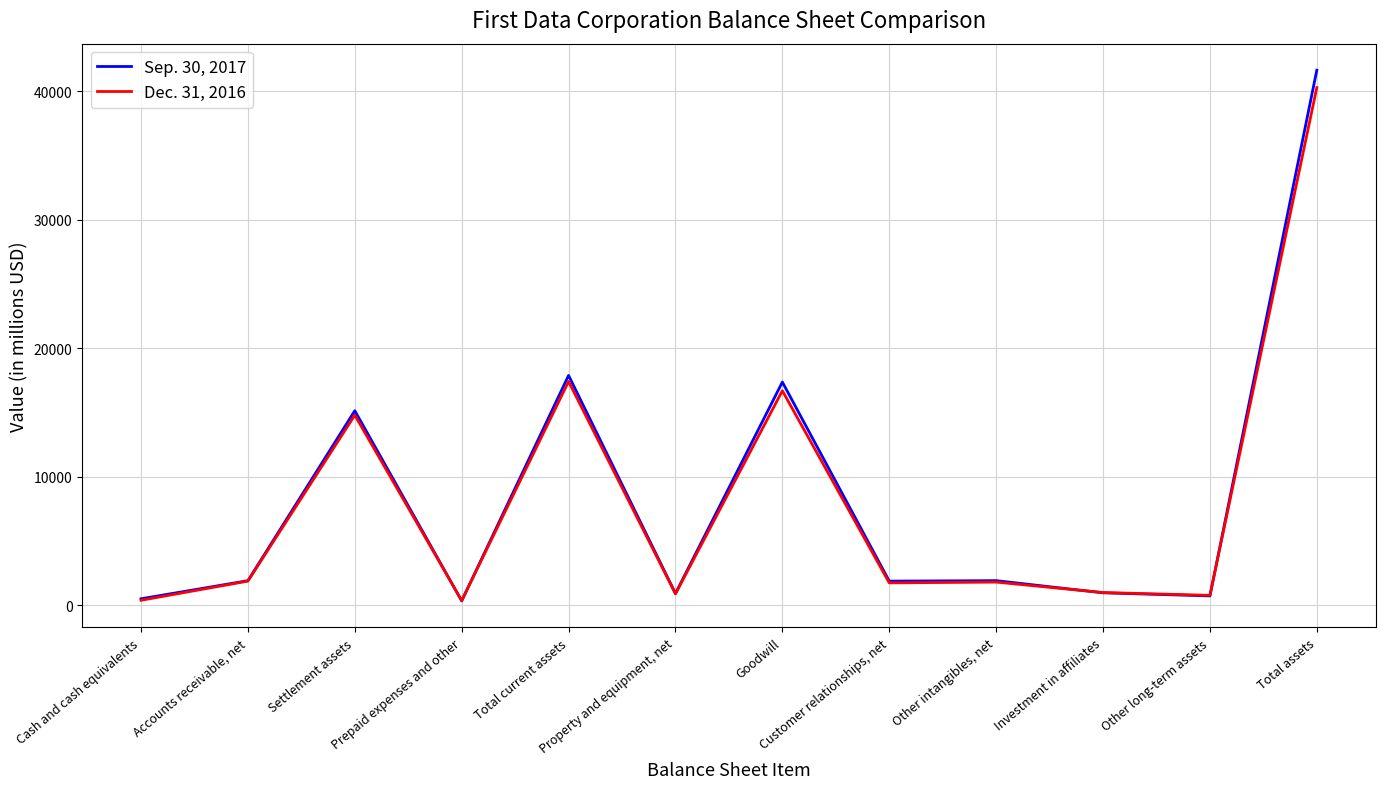

Which series has the widest spread of values?

Sep. 30, 2017